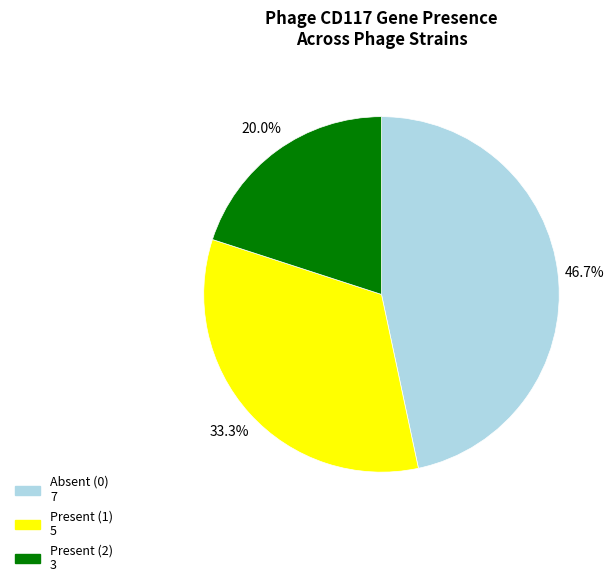

Is there a majority slice in this chart?

No